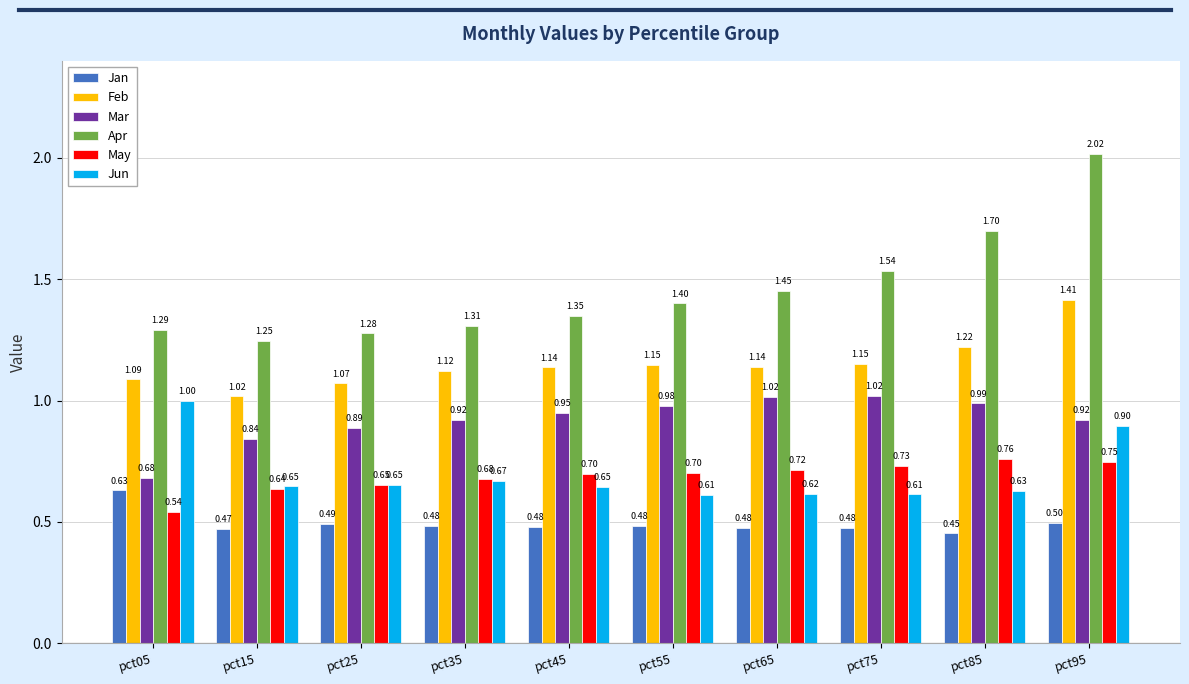

Rank the series by their maximum value, from lowest to highest.

Jan, May, Jun, Mar, Feb, Apr